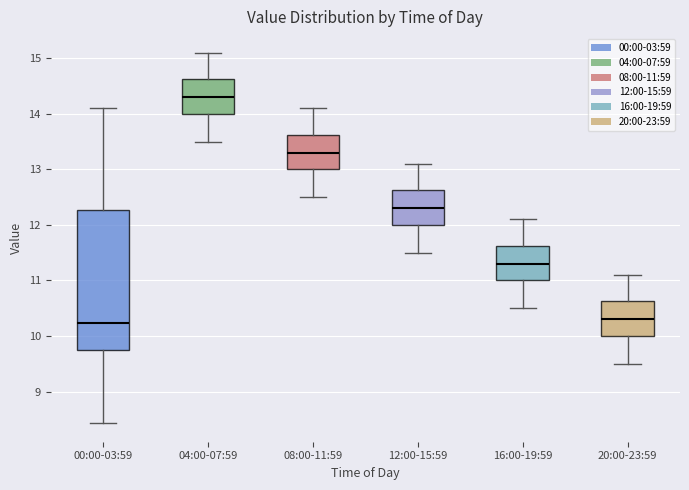

Comparing the boxes themselves (not the whiskers), which one is the tallest?

00:00-03:59